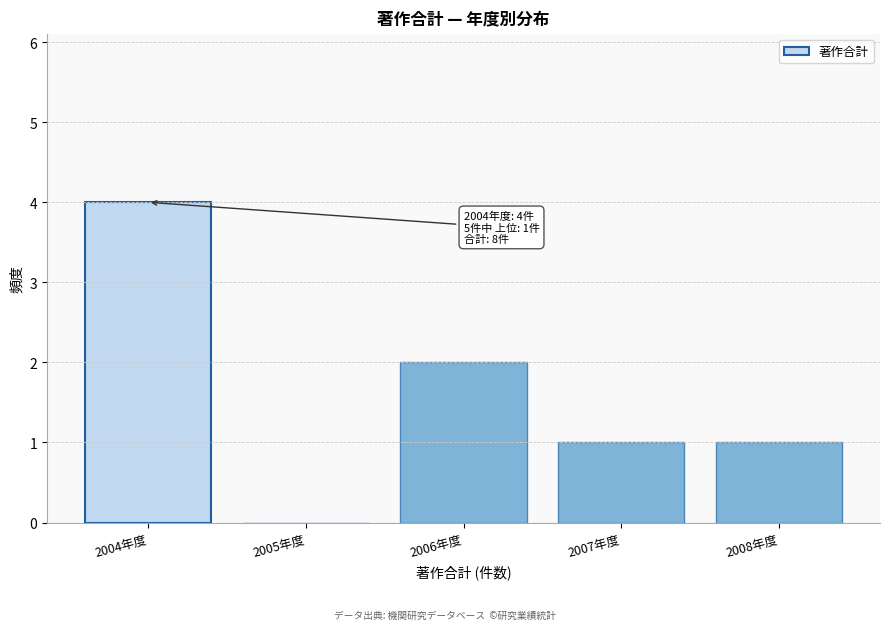

Reading left to right, extract all data points from this chart.

2004年度=4	2005年度=0	2006年度=2	2007年度=1	2008年度=1